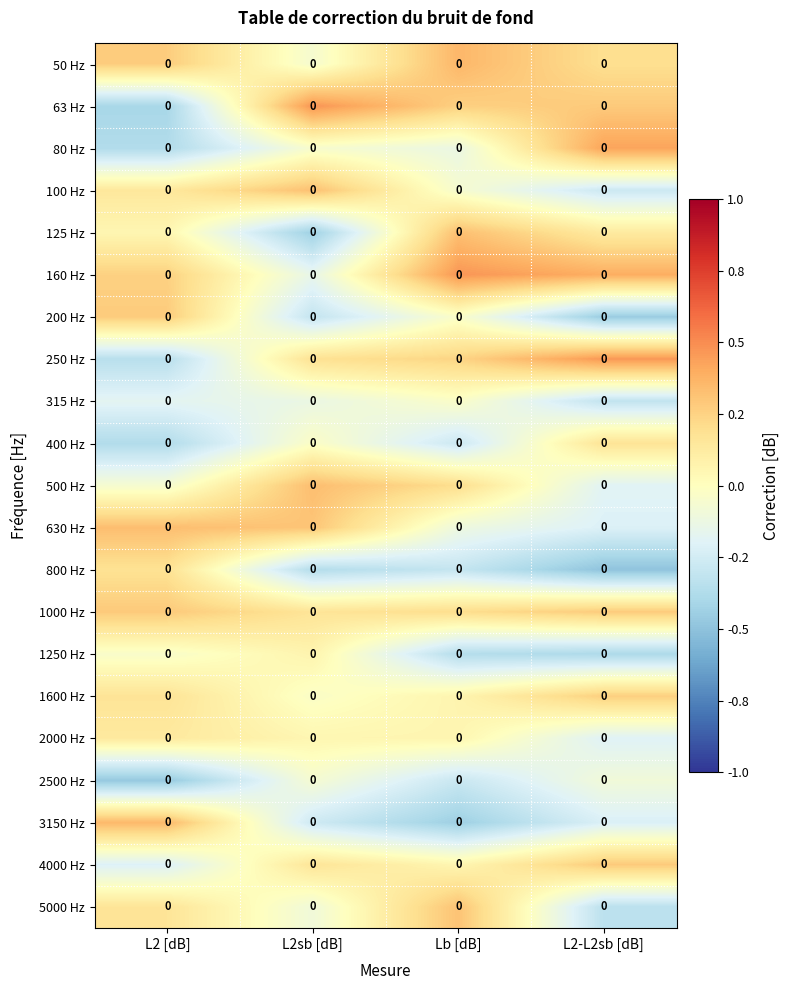

List the series in order of their peak value, lowest first.

2500 Hz, 315 Hz, 1250 Hz, 2000 Hz, 400 Hz, 800 Hz, 1600 Hz, 200 Hz, 4000 Hz, 1000 Hz, 5000 Hz, 100 Hz, 125 Hz, 630 Hz, 500 Hz, 3150 Hz, 50 Hz, 80 Hz, 250 Hz, 160 Hz, 63 Hz